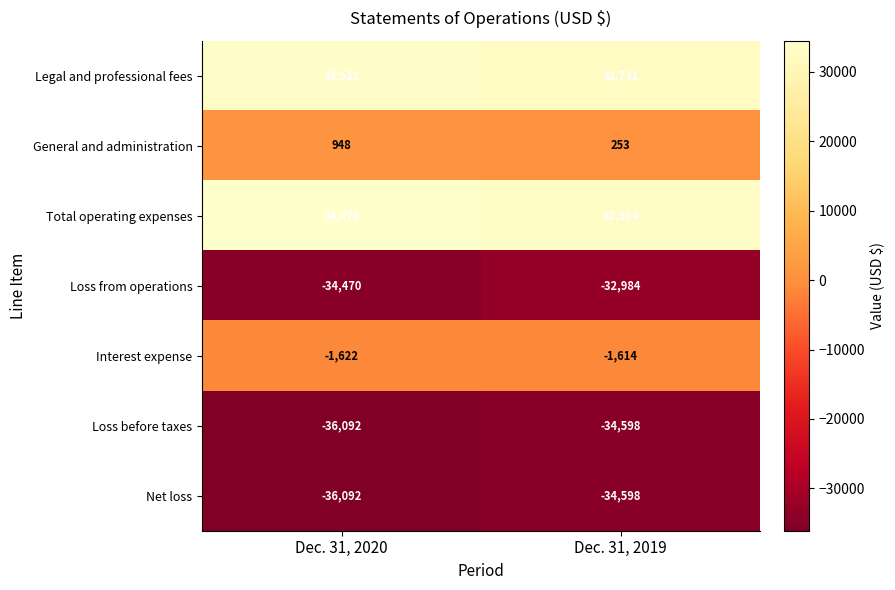

What is the difference between the highest and lowest values at Dec. 31, 2020?

70562